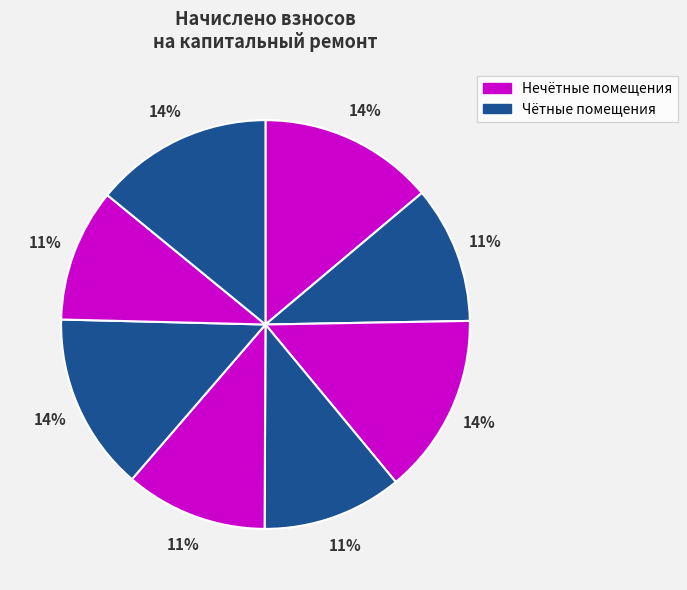

Count the number of slices in the pie.

8